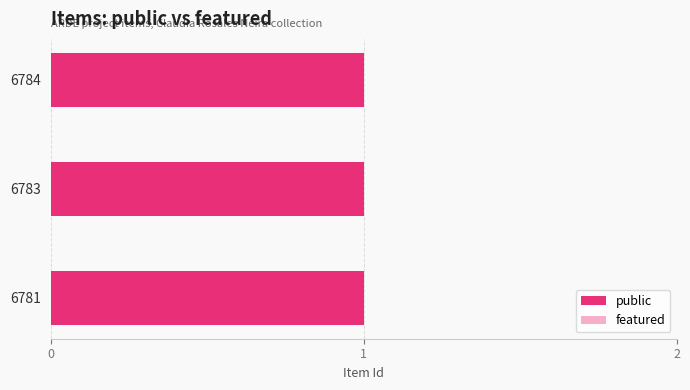

At how many categories does at least one series exceed 0?

3